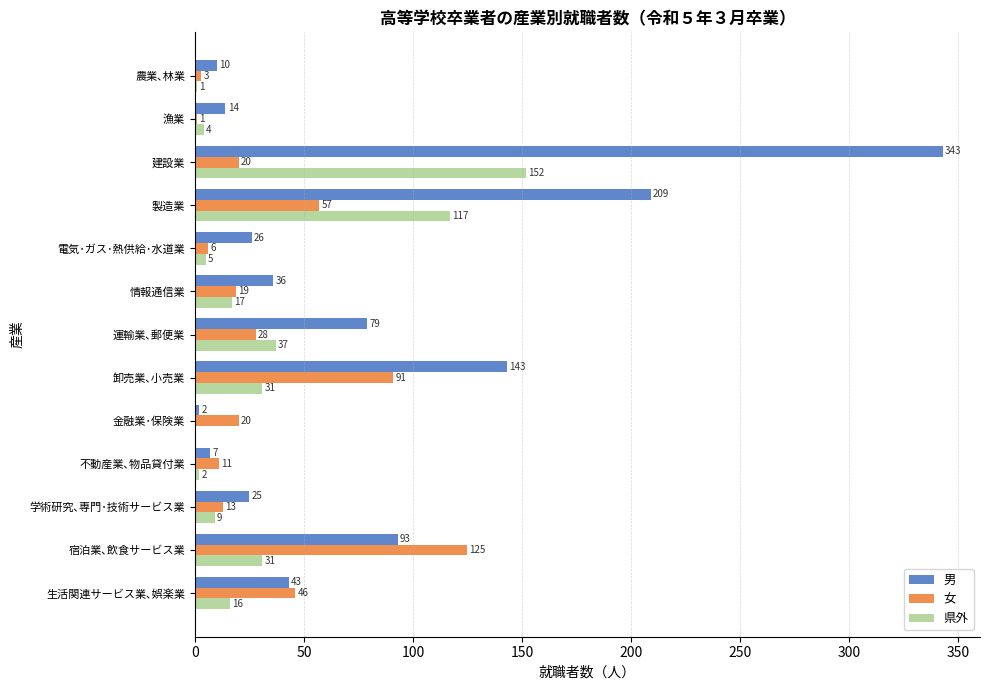

What is the approximate value of 男 at 建設業, to the nearest 50?

350